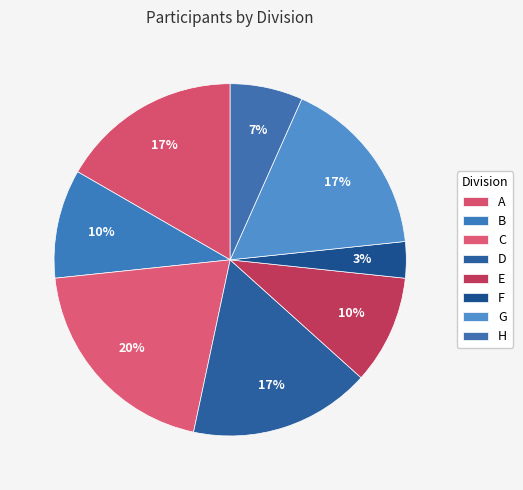

How many slices are in this pie chart?

8